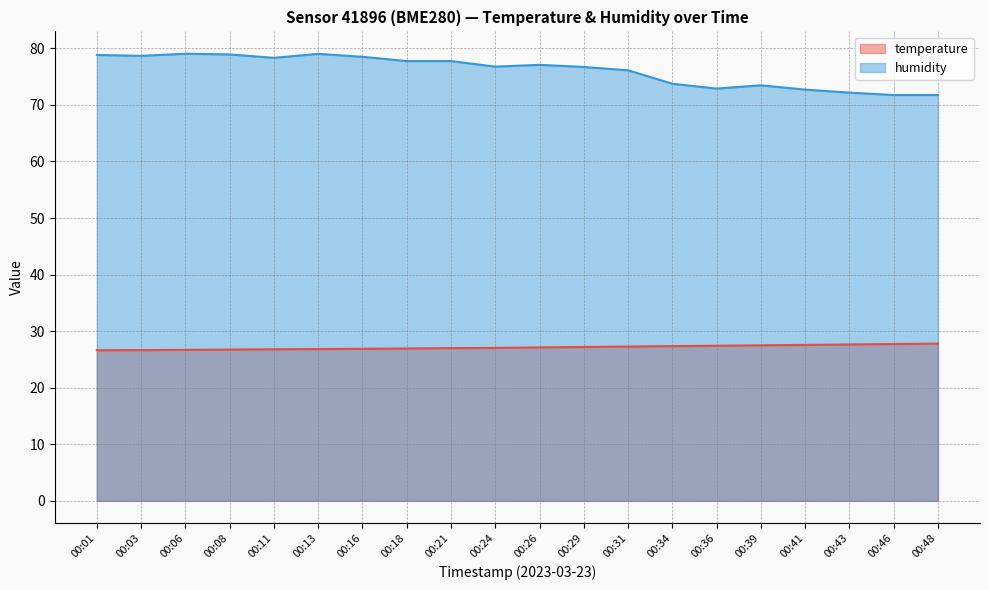

What are all the series names shown in the legend?

temperature, humidity